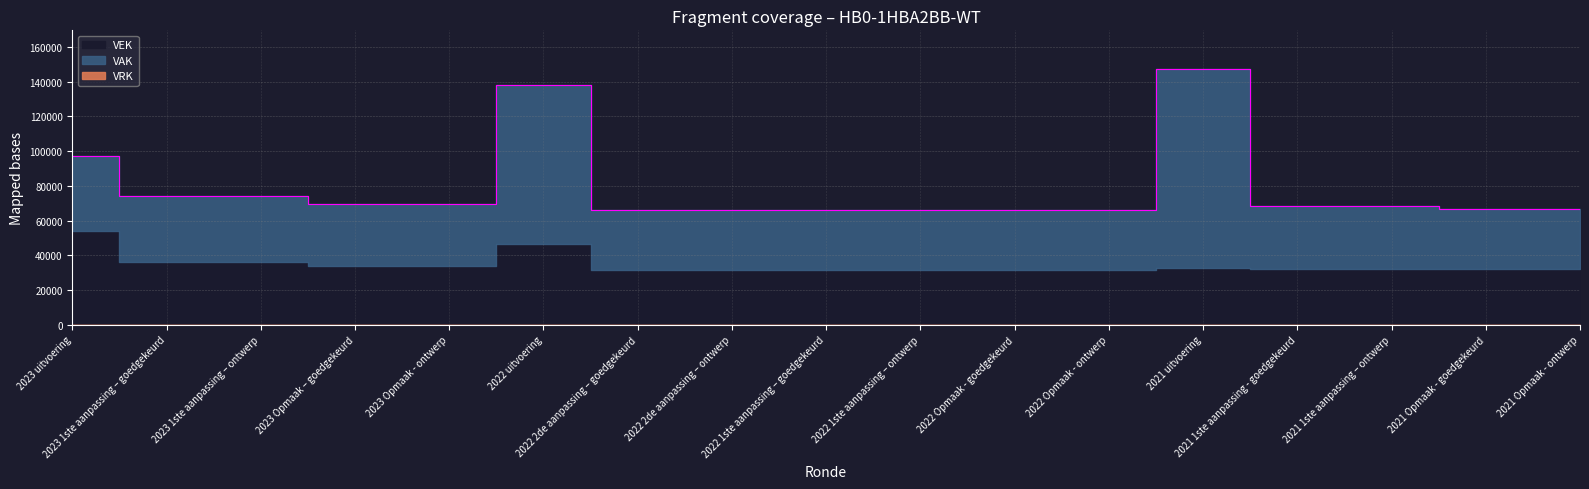

Does the chart have visible grid lines?

Yes